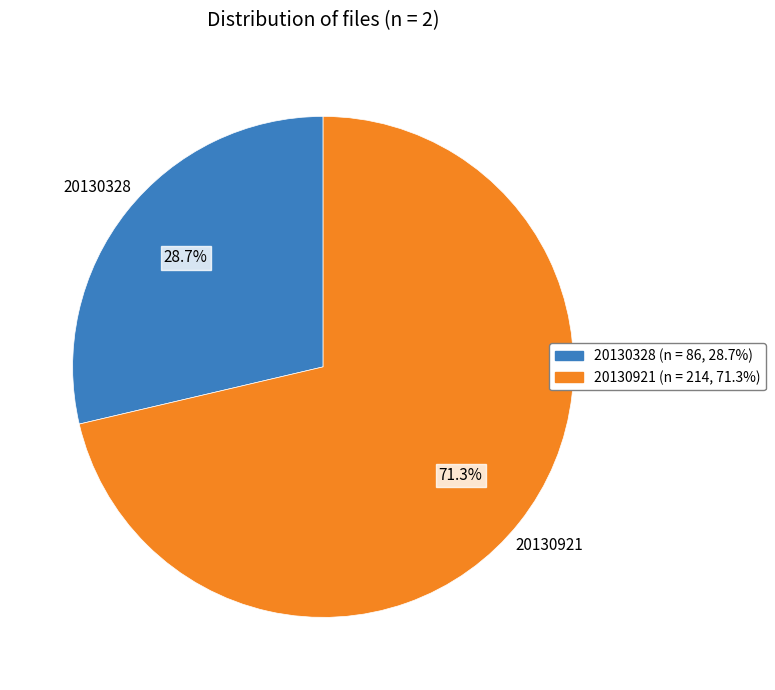

How many slices are in this pie chart?

2